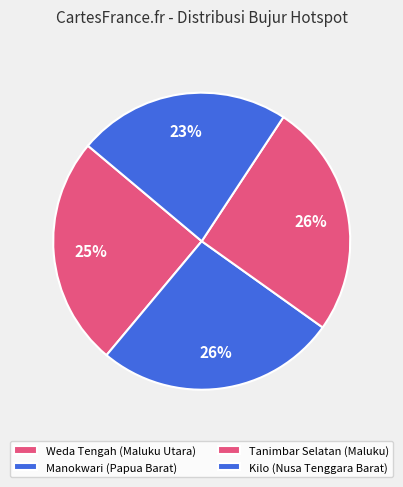

How many segments does this pie chart have?

4